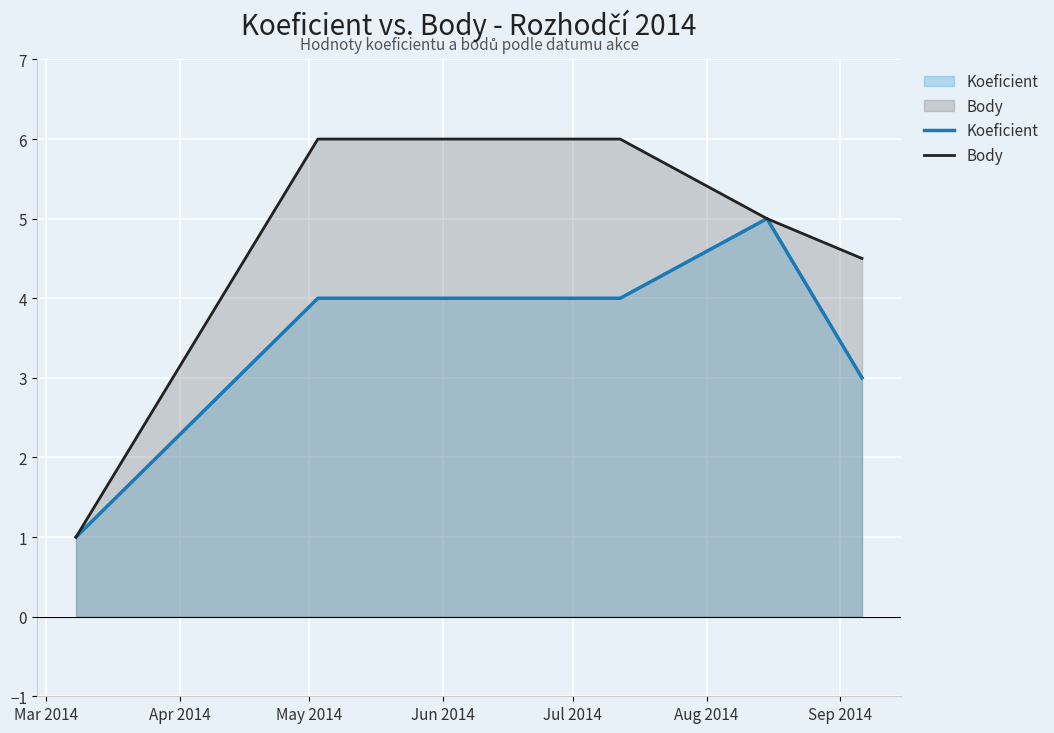

Which series has the largest total across all categories?

Body